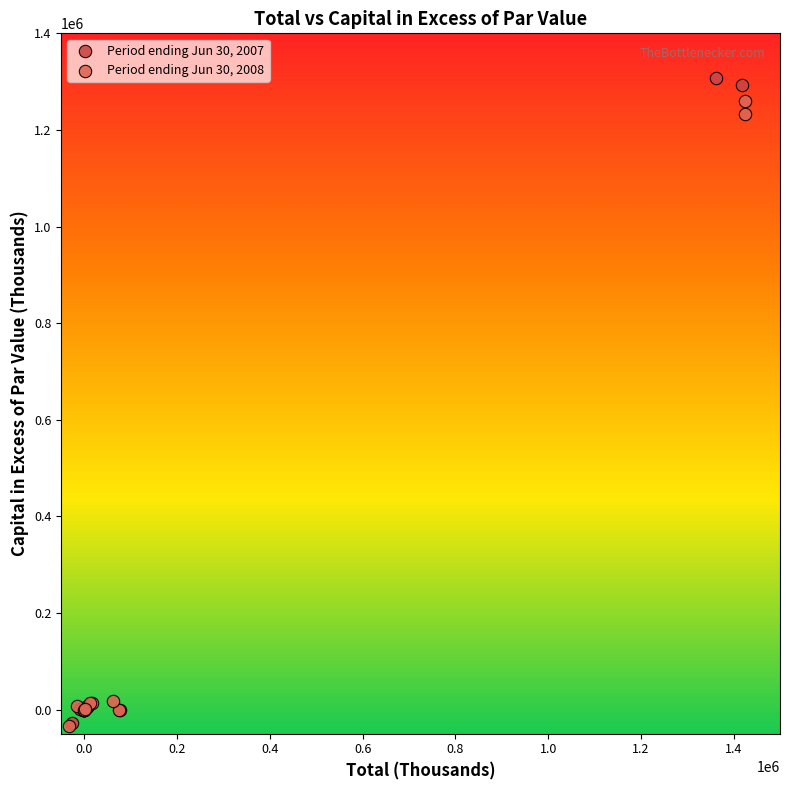

Which series has the largest Y range (max minus min)?

Period ending Jun 30, 2007